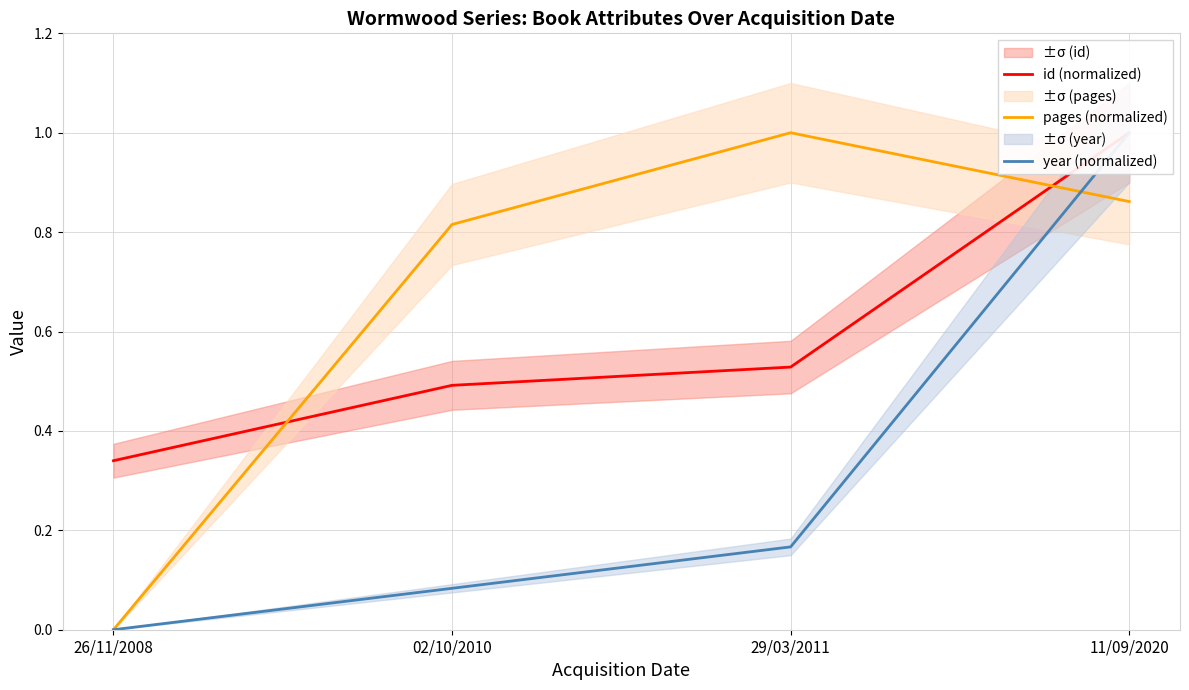

Read the pages (normalized) value at 29/03/2011.

1.0